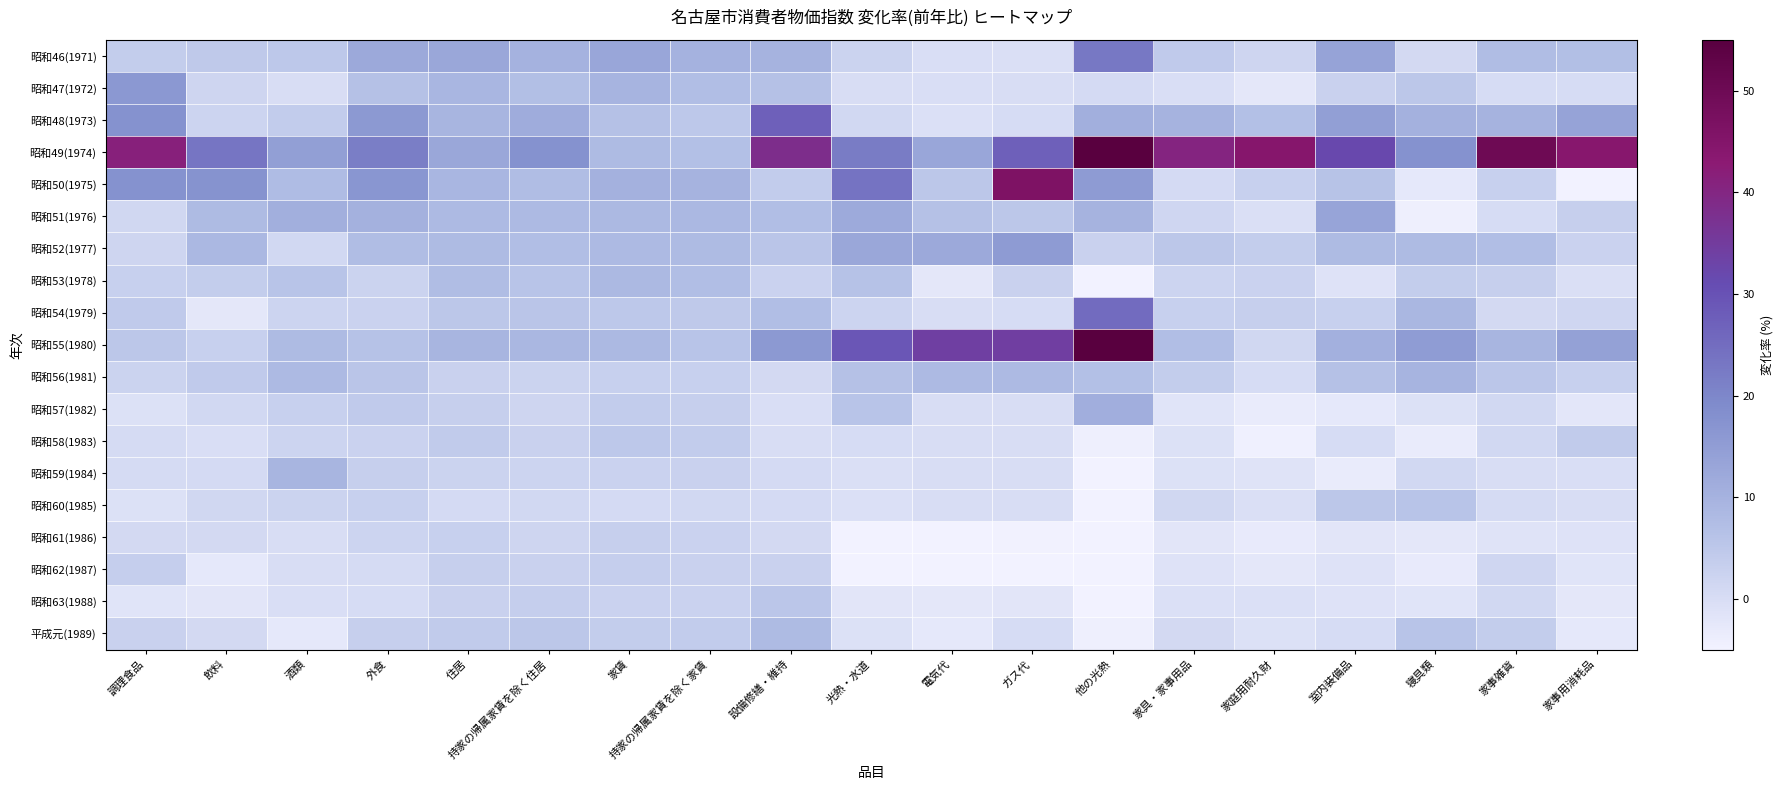

Reading left to right, list all the values displayed in this chart.

昭和46(1971): 調理食品=3.9	飲料=4.7	酒類=4.9	外食=12.3	住居=12.6	持家の帰属家賃を除く住居=10.0	家賃=13.0	持家の帰属家賃を除く家賃=10.1	設備修繕・維持=9.8	光熱・水道=2.3	電気代=-0.1	ガス代=-0.5	他の光熱=22.7	家具・家事用品=4.5	家庭用耐久財=1.8	室内装備品=13.6	寝具類=1.0	家事雑貨=7.5	家事用消耗品=7.0
昭和47(1972): 調理食品=16.2	飲料=2.0	酒類=0.0	外食=6.6	住居=9.1	持家の帰属家賃を除く住居=7.1	家賃=9.6	持家の帰属家賃を除く家賃=7.2	設備修繕・維持=6.6	光熱・水道=0.0	電気代=-0.2	ガス代=0.0	他の光熱=0.8	家具・家事用品=-0.1	家庭用耐久財=-2.3	室内装備品=2.8	寝具類=5.2	家事雑貨=0.2	家事用消耗品=0.2
昭和48(1973): 調理食品=17.7	飲料=2.1	酒類=4.1	外食=16.0	住居=9.3	持家の帰属家賃を除く住居=11.5	家賃=6.6	持家の帰属家賃を除く家賃=5.0	設備修繕・維持=27.2	光熱・水道=1.1	電気代=-0.6	ガス代=0.2	他の光熱=10.9	家具・家事用品=9.9	家庭用耐久財=6.8	室内装備品=14.5	寝具類=10.3	家事雑貨=9.8	家事用消耗品=13.7
昭和49(1974): 調理食品=41.4	飲料=23.2	酒類=14.6	外食=21.7	住居=12.6	持家の帰属家賃を除く住居=17.5	家賃=7.9	持家の帰属家賃を除く家賃=6.9	設備修繕・維持=38.2	光熱・水道=22.1	電気代=13.0	ガス代=27.3	他の光熱=55.0	家具・家事用品=40.4	家庭用耐久財=44.4	室内装備品=31.8	寝具類=17.7	家事雑貨=50.0	家事用消耗品=44.1
昭和50(1975): 調理食品=17.6	飲料=17.4	酒類=7.8	外食=16.7	住居=9.2	持家の帰属家賃を除く住居=7.6	家賃=10.4	持家の帰属家賃を除く家賃=9.9	設備修繕・維持=4.0	光熱・水道=23.8	電気代=5.3	ガス代=46.2	他の光熱=15.5	家具・家事用品=0.8	家庭用耐久財=3.0	室内装備品=6.1	寝具類=-2.6	家事雑貨=3.2	家事用消耗品=-6.4
昭和51(1976): 調理食品=1.4	飲料=7.9	酒類=10.9	外食=10.4	住居=8.3	持家の帰属家賃を除く住居=8.2	家賃=8.5	持家の帰属家賃を除く家賃=8.6	設備修繕・維持=7.3	光熱・水道=12.0	電気代=6.5	ガス代=5.2	他の光熱=9.8	家具・家事用品=1.6	家庭用耐久財=-0.5	室内装備品=13.3	寝具類=-4.1	家事雑貨=0.2	家事用消耗品=3.4
昭和52(1977): 調理食品=1.8	飲料=8.7	酒類=1.3	外食=7.6	住居=7.9	持家の帰属家賃を除く住居=7.3	家賃=8.3	持家の帰属家賃を除く家賃=8.1	設備修繕・維持=5.7	光熱・水道=12.7	電気代=12.2	ガス代=15.4	他の光熱=2.8	家具・家事用品=5.3	家庭用耐久財=3.7	室内装備品=8.0	寝具類=8.1	家事雑貨=7.4	家事用消耗品=2.6
昭和53(1978): 調理食品=3.0	飲料=3.9	酒類=6.0	外食=2.4	住居=7.6	持家の帰属家賃を除く住居=5.8	家賃=8.4	持家の帰属家賃を除く家賃=7.3	設備修繕・維持=2.7	光熱・水道=6.3	電気代=-2.2	ガス代=2.9	他の光熱=-5.0	家具・家事用品=2.1	家庭用耐久財=2.7	室内装備品=-1.2	寝具類=3.8	家事雑貨=3.3	家事用消耗品=-0.4
昭和54(1979): 調理食品=4.5	飲料=-2.3	酒類=2.2	外食=2.6	住居=5.2	持家の帰属家賃を除く住居=5.7	家賃=4.9	持家の帰属家賃を除く家賃=4.8	設備修繕・維持=7.4	光熱・水道=2.2	電気代=0.0	ガス代=0.3	他の光熱=25.0	家具・家事用品=3.2	家庭用耐久財=3.3	室内装備品=3.1	寝具類=9.0	家事雑貨=0.9	家事用消耗品=1.7
昭和55(1980): 調理食品=5.1	飲料=3.1	酒類=8.1	外食=6.4	住居=9.4	持家の帰属家賃を除く住居=9.0	家賃=8.4	持家の帰属家賃を除く家賃=5.8	設備修繕・維持=15.9	光熱・水道=29.0	電気代=34.0	ガス代=34.2	他の光熱=59.4	家具・家事用品=7.3	家庭用耐久財=1.4	室内装備品=10.6	寝具類=15.3	家事雑貨=9.3	家事用消耗品=14.0
昭和56(1981): 調理食品=2.4	飲料=4.6	酒類=8.3	外食=5.6	住居=2.8	持家の帰属家賃を除く住居=2.4	家賃=3.1	持家の帰属家賃を除く家賃=3.2	設備修繕・維持=1.0	光熱・水道=6.7	電気代=8.3	ガス代=8.2	他の光熱=6.9	家具・家事用品=3.8	家庭用耐久財=0.2	室内装備品=6.6	寝具類=9.6	家事雑貨=5.5	家事用消耗品=3.1
昭和57(1982): 調理食品=-0.8	飲料=1.2	酒類=3.2	外食=4.4	住居=3.4	持家の帰属家賃を除く住居=2.0	家賃=4.0	持家の帰属家賃を除く家賃=3.3	設備修繕・維持=-0.1	光熱・水道=6.0	電気代=0.0	ガス代=0.0	他の光熱=11.1	家具・家事用品=-1.6	家庭用耐久財=-3.2	室内装備品=-2.6	寝具類=-0.9	家事雑貨=1.3	家事用消耗品=-2.1
昭和58(1983): 調理食品=0.4	飲料=-0.3	酒類=2.1	外食=2.5	住居=4.2	持家の帰属家賃を除く住居=2.8	家賃=4.9	持家の帰属家賃を除く家賃=4.1	設備修繕・維持=0.0	光熱・水道=0.2	電気代=0.0	ガス代=0.0	他の光熱=-4.1	家具・家事用品=-1.0	家庭用耐久財=-4.3	室内装備品=0.3	寝具類=-3.3	家事雑貨=1.2	家事用消耗品=4.2
昭和59(1984): 調理食品=0.5	飲料=0.8	酒類=9.4	外食=3.3	住居=2.3	持家の帰属家賃を除く住居=2.1	家賃=2.5	持家の帰属家賃を除く家賃=2.9	設備修繕・維持=0.8	光熱・水道=-0.4	電気代=0.0	ガス代=0.0	他の光熱=-5.9	家具・家事用品=-0.8	家庭用耐久財=-1.3	室内装備品=-3.3	寝具類=1.3	家事雑貨=0.1	家事用消耗品=-0.2
昭和60(1985): 調理食品=-0.8	飲料=1.5	酒類=2.3	外食=3.1	住居=0.8	持家の帰属家賃を除く住居=1.1	家賃=0.8	持家の帰属家賃を除く家賃=1.2	設備修繕・維持=0.8	光熱・水道=-0.6	電気代=0.0	ガス代=0.0	他の光熱=-9.2	家具・家事用品=1.5	家庭用耐久財=-0.4	室内装備品=5.3	寝具類=5.8	家事雑貨=0.4	家事用消耗品=0.1
昭和61(1986): 調理食品=0.9	飲料=0.9	酒類=0.0	外食=2.2	住居=3.0	持家の帰属家賃を除く住居=2.0	家賃=3.3	持家の帰属家賃を除く家賃=2.5	設備修繕・維持=0.9	光熱・水道=-5.2	電気代=-7.3	ガス代=-4.7	他の光熱=-14.4	家具・家事用品=-1.9	家庭用耐久財=-3.0	室内装備品=-1.9	寝具類=-2.2	家事雑貨=-1.4	家事用消耗品=-1.1
昭和62(1987): 調理食品=3.6	飲料=-2.6	酒類=0.0	外食=0.6	住居=3.4	持家の帰属家賃を除く住居=2.9	家賃=3.5	持家の帰属家賃を除く家賃=2.9	設備修繕・維持=2.9	光熱・水道=-7.6	電気代=-10.0	ガス代=-6.5	他の光熱=-29.0	家具・家事用品=-1.1	家庭用耐久財=-2.3	室内装備品=-1.1	寝具類=-2.9	家事雑貨=1.6	家事用消耗品=-1.6
昭和63(1988): 調理食品=-1.6	飲料=-1.9	酒類=-0.2	外食=0.2	住居=2.9	持家の帰属家賃を除く住居=3.6	家賃=2.5	持家の帰属家賃を除く家賃=2.7	設備修繕・維持=5.5	光熱・水道=-1.9	電気代=-2.4	ガス代=-1.9	他の光熱=-10.2	家具・家事用品=-0.6	家庭用耐久財=-0.6	室内装備品=-1.2	寝具類=-1.7	家事雑貨=1.3	家事用消耗品=-2.4
平成元(1989): 調理食品=2.9	飲料=1.0	酒類=-2.5	外食=3.4	住居=4.3	持家の帰属家賃を除く住居=5.1	家賃=3.8	持家の帰属家賃を除く家賃=4.0	設備修繕・維持=7.9	光熱・水道=-0.9	電気代=-2.5	ガス代=0.2	他の光熱=-4.2	家具・家事用品=1.0	家庭用耐久財=-1.0	室内装備品=0.3	寝具類=5.9	家事雑貨=3.7	家事用消耗品=-2.5